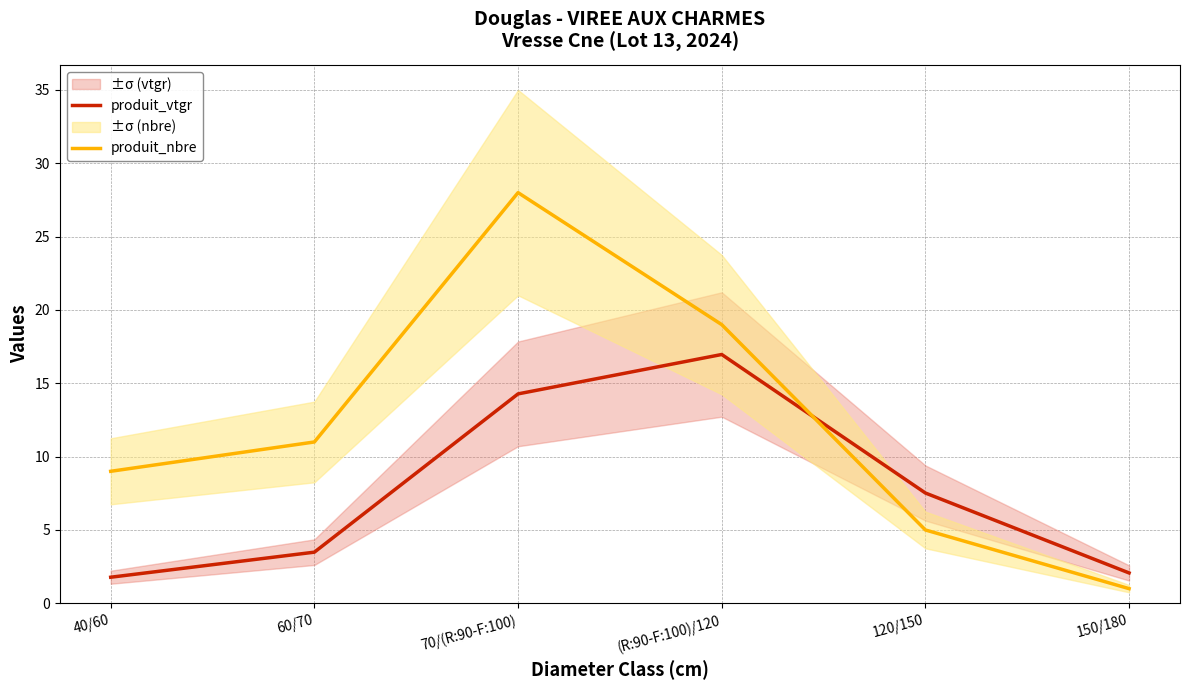

Reading right to left, extract all data points from this chart.

produit_vtgr: 2.1	7.5	17.0	14.3	3.5	1.8
produit_nbre: 1.0	5.0	19.0	28.0	11.0	9.0